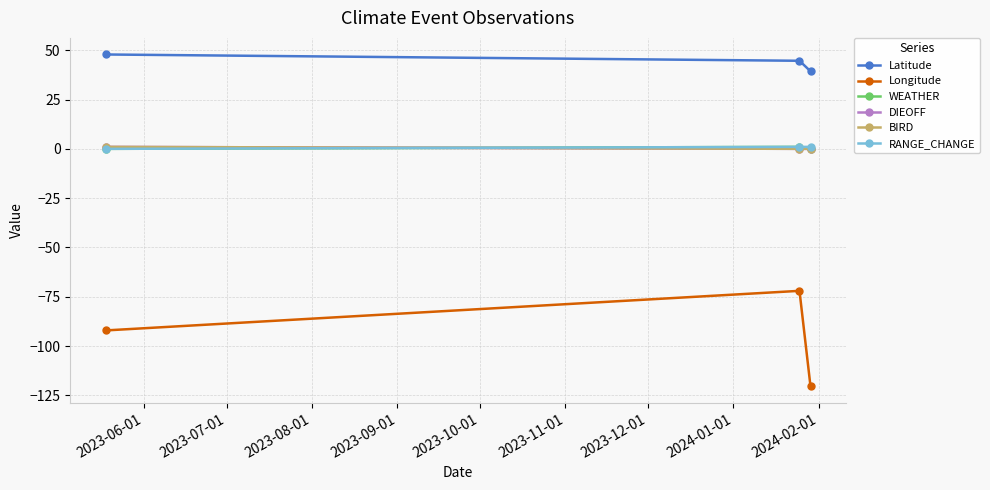

What is the value of the Latitude point at the 1st from the left?

47.8